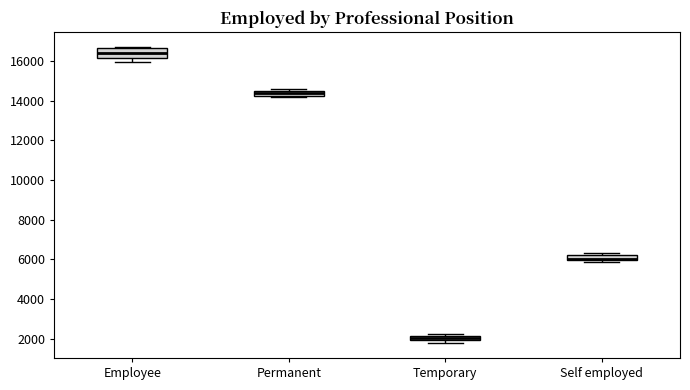

Where is the lower edge of the box for Temporary on the y-axis? The values are not printed on the chart, so give them approximately, as read against the axis.

2000